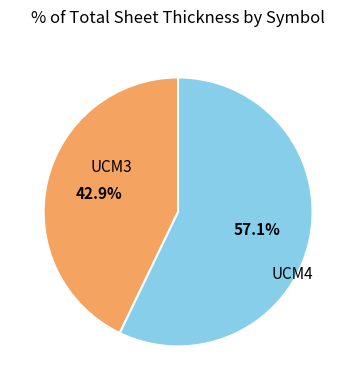

How many slices are in this pie chart?

2